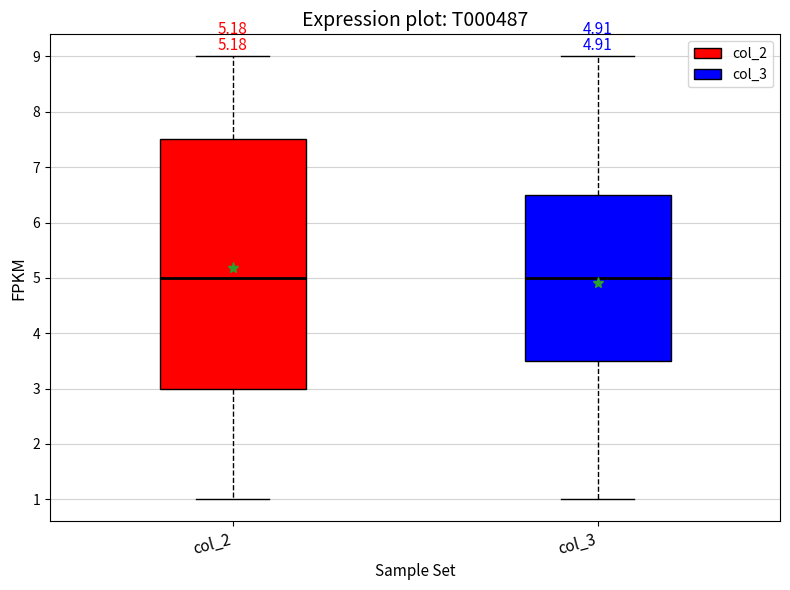

Which box is the tallest, from its lower edge to its upper edge?

col_2